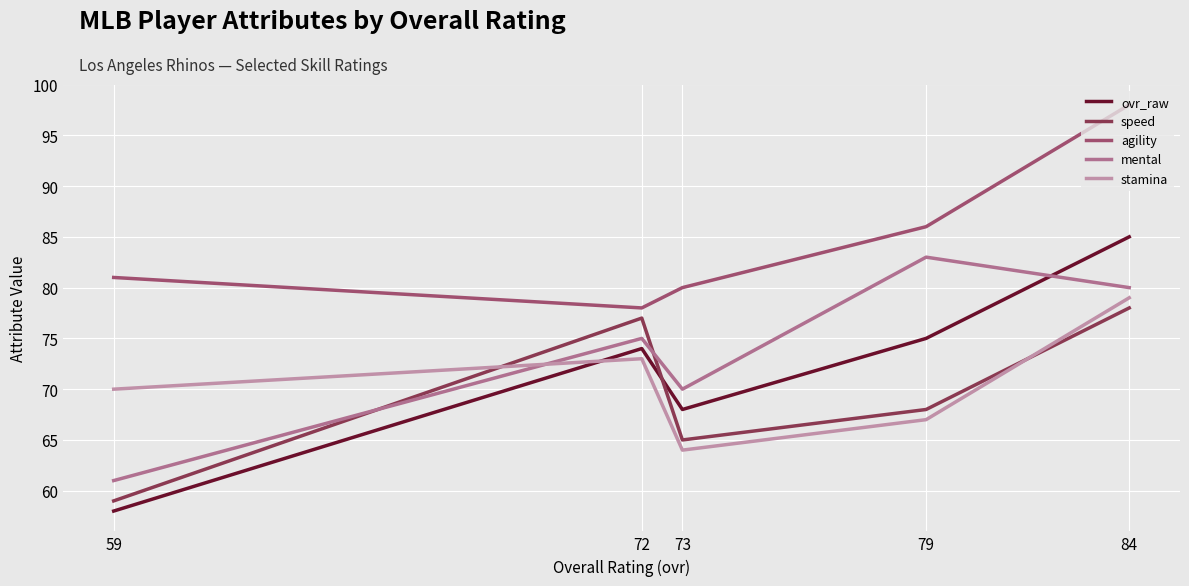

What is the difference between the second highest and minimum values in the ovr_raw series?

17